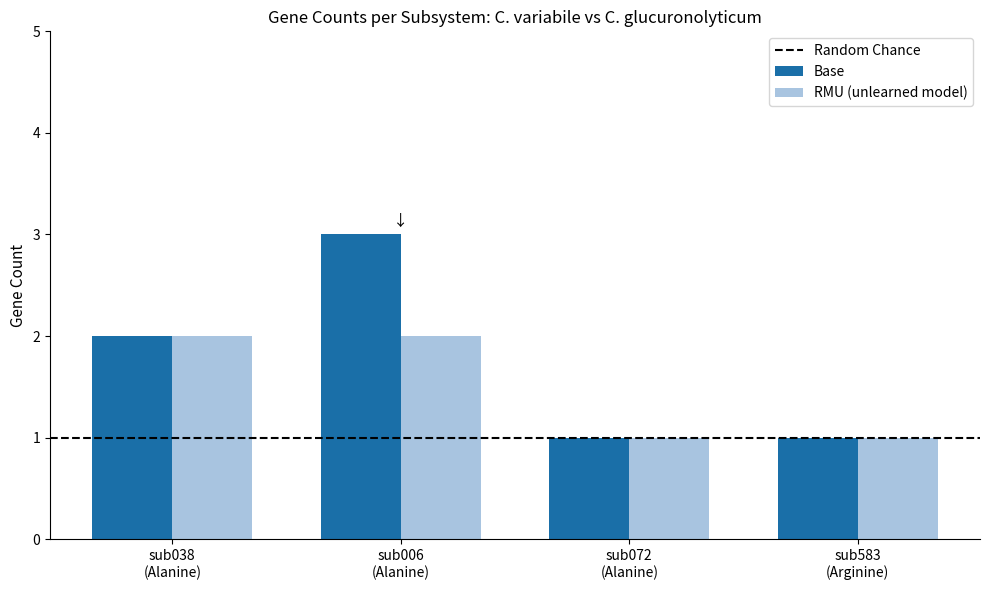

Reading left to right, extract all data points from this chart.

Base: 2	3	1	1
RMU (unlearned model): 2	2	1	1